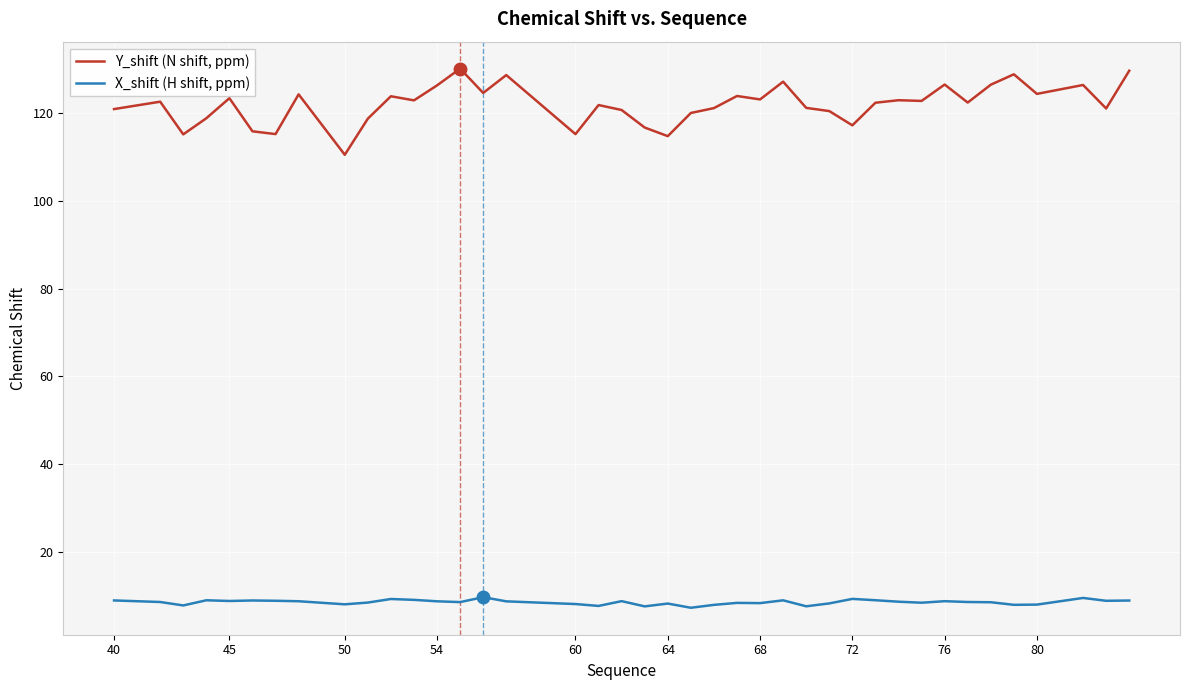

List the series in order of their peak value, highest first.

Y_shift (N shift, ppm), X_shift (H shift, ppm)